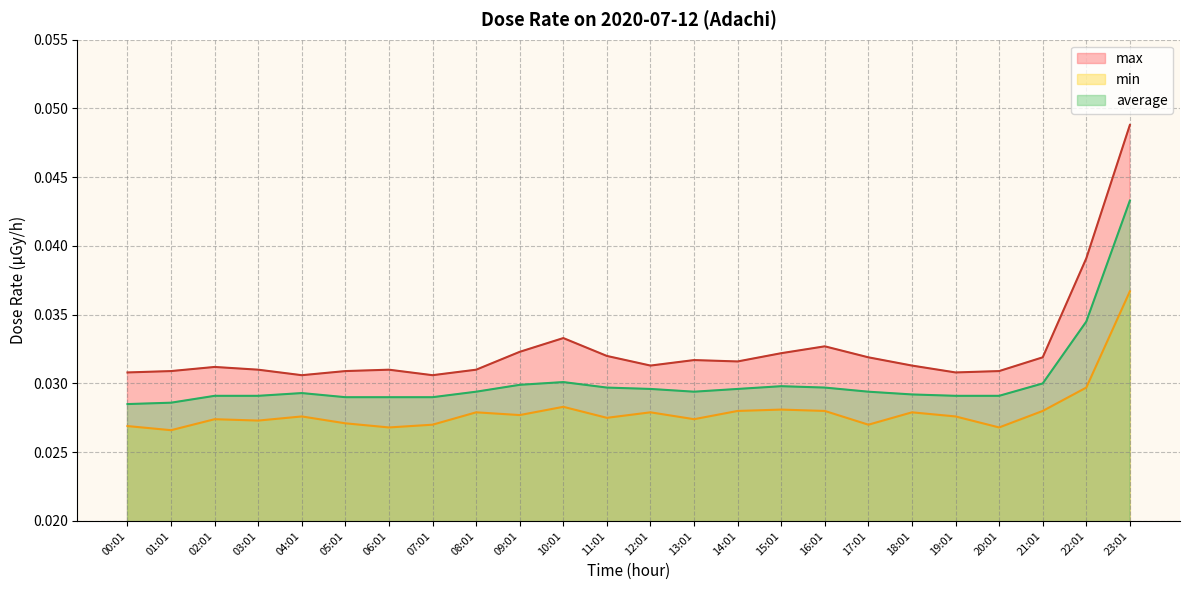

True or false: max has more than 0 interior local peaks.

True